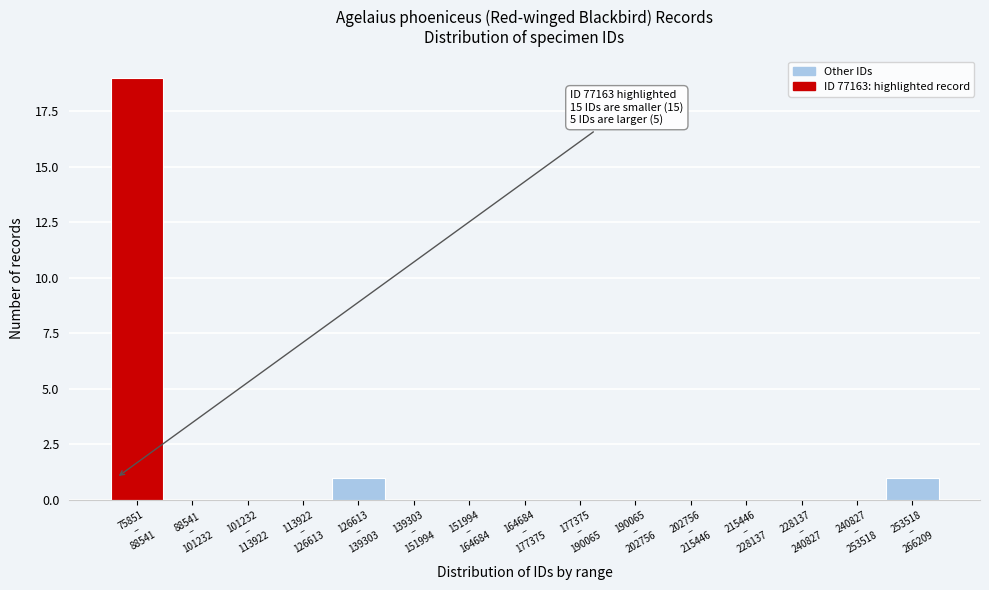

What is the maximum value shown in the chart?

19